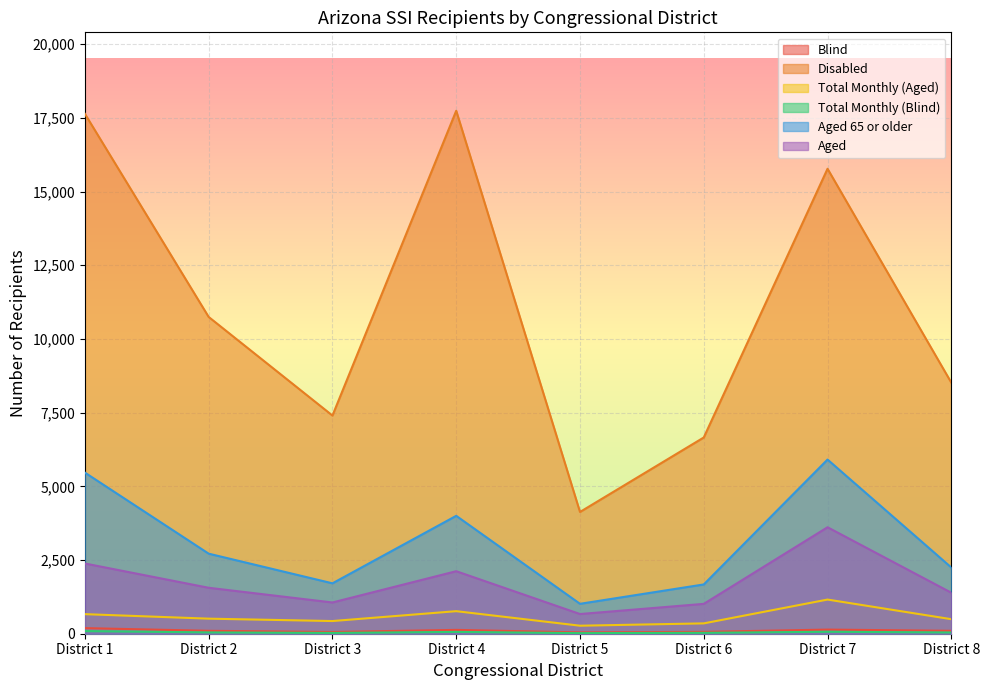

What value does the Aged series have at District 6, to the nearest 100?

1000